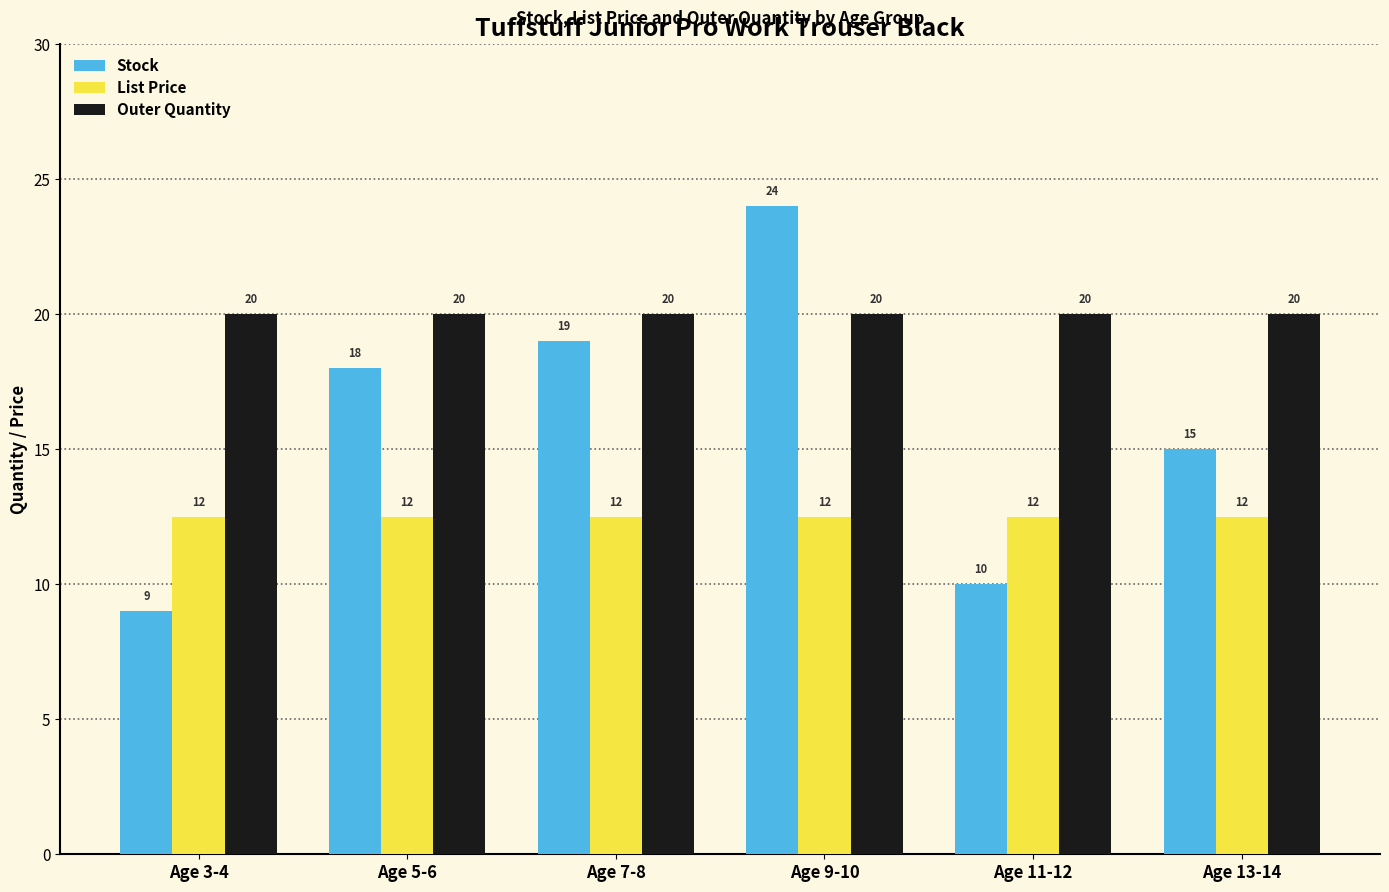

What is the sum of all Stock values?

95.0